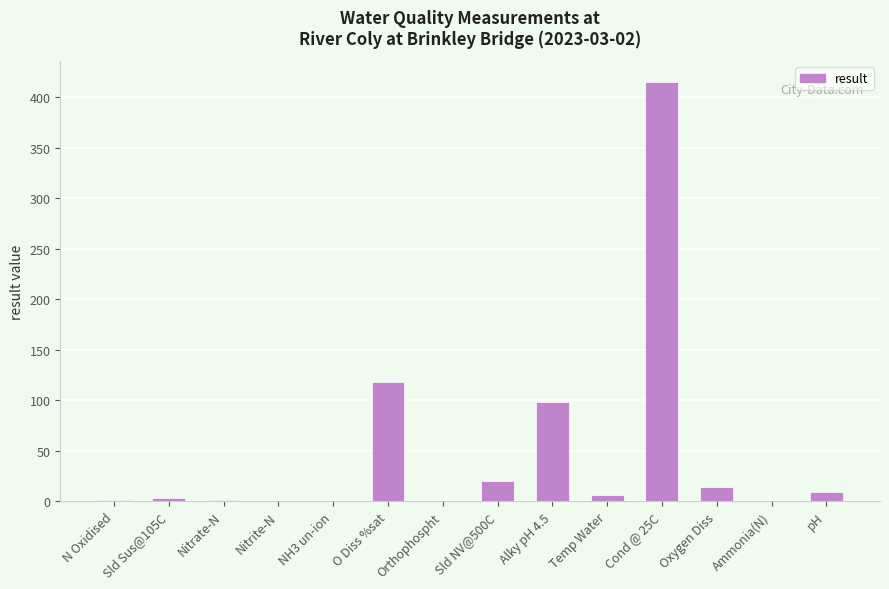

At which category does the chart reach its peak across all series?

Cond @ 25C